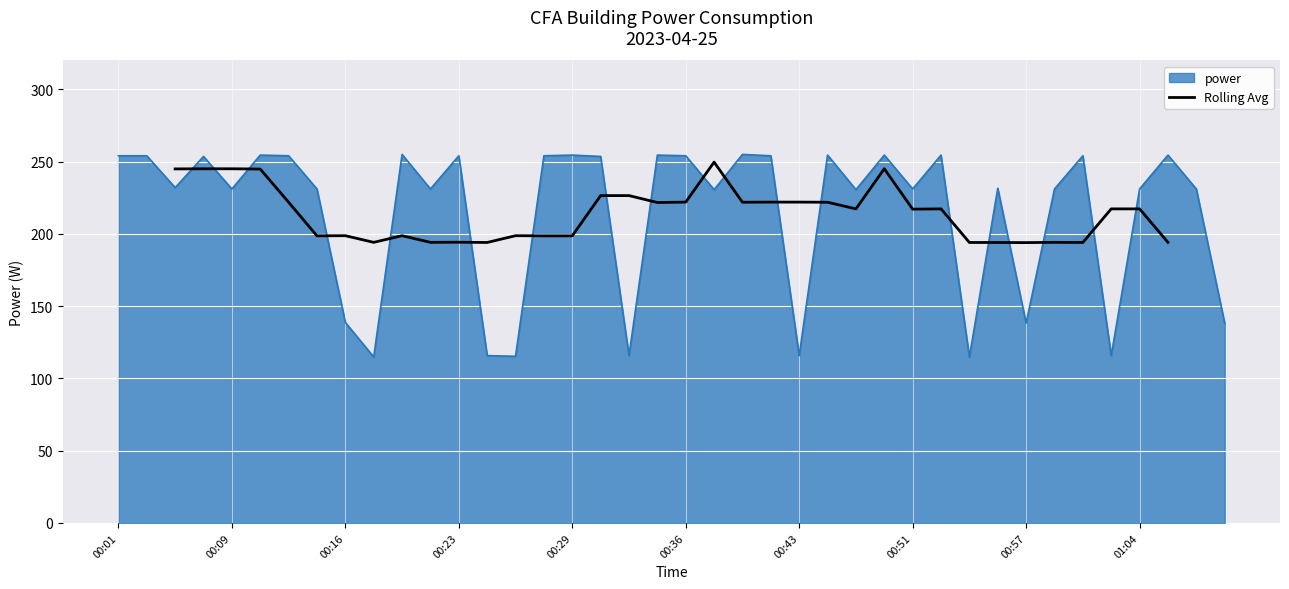

Is it true that Rolling Avg equals 86.3 at 00:16?

False